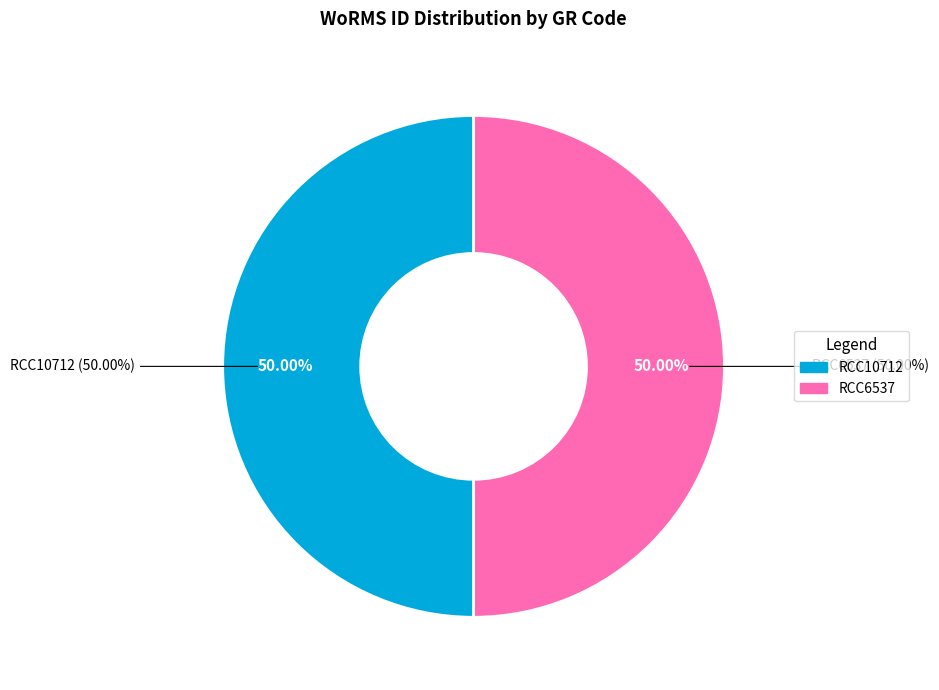

Rank the categories by value from lowest to highest.

RCC10712, RCC6537